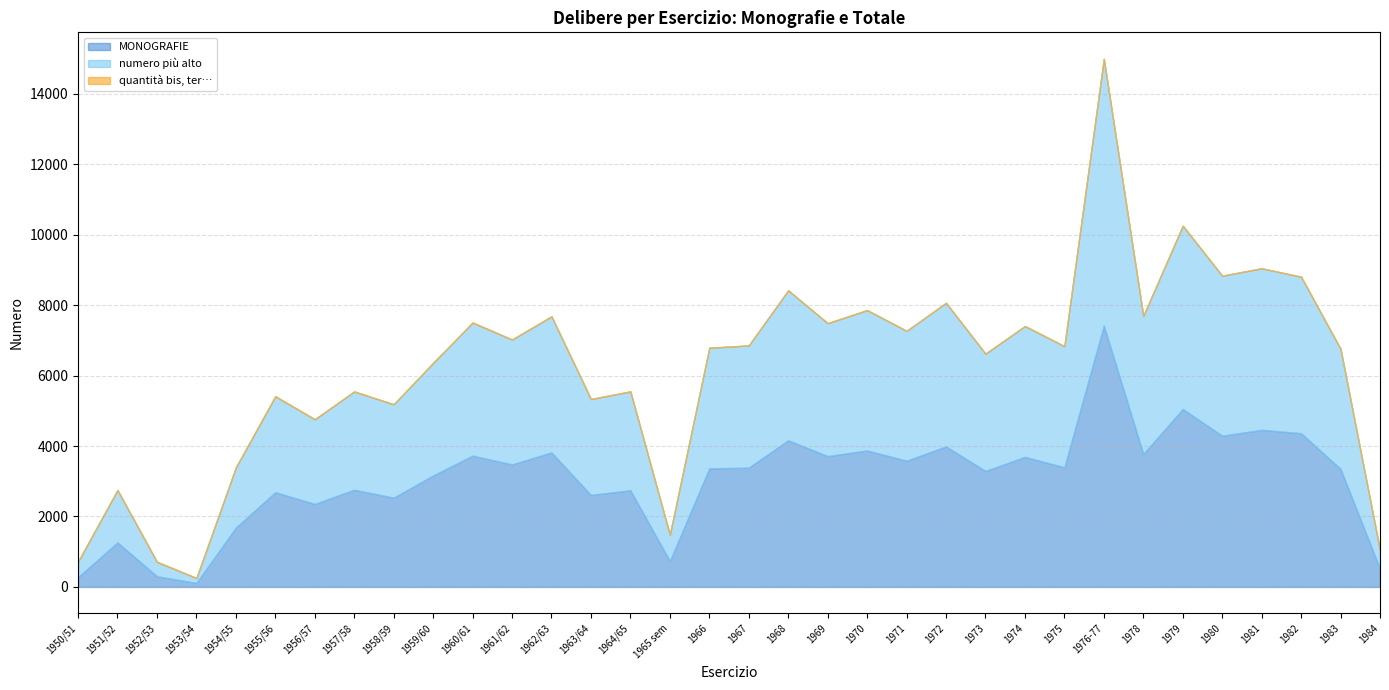

True or false: quantità bis, ter… and numero più alto cross at least once.

False